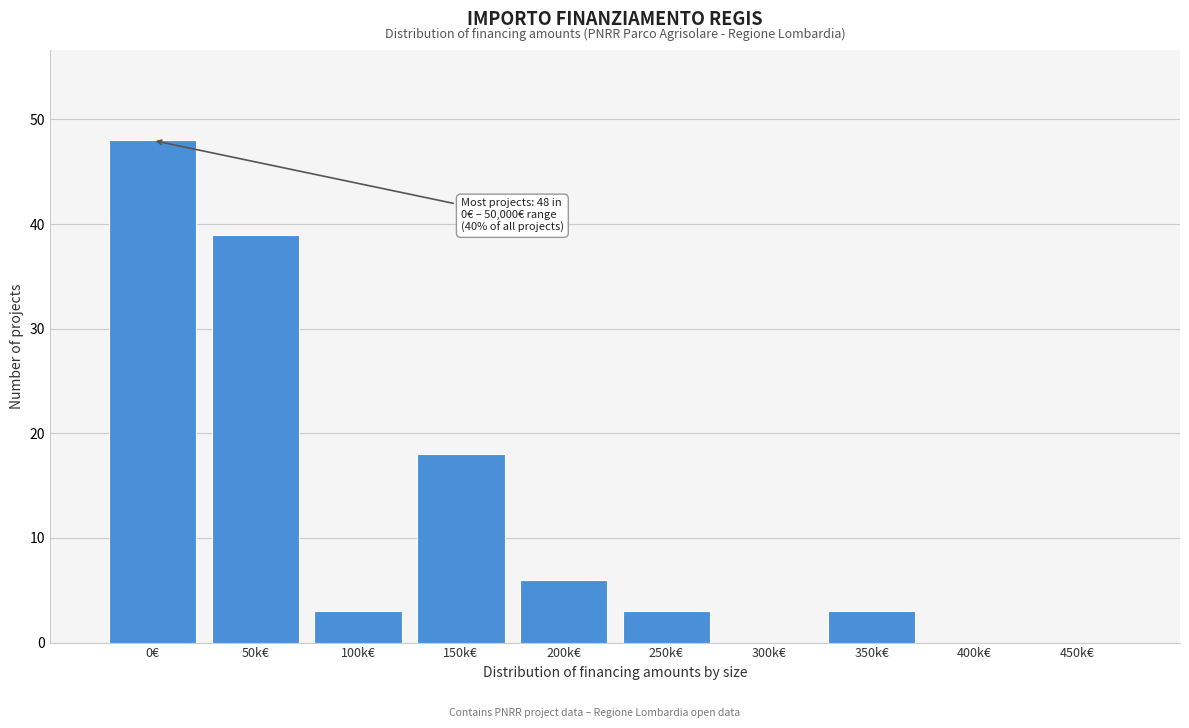

Reading left to right, transcribe all the data shown in this chart.

0€=48	50k€=39	100k€=3	150k€=18	200k€=6	250k€=3	300k€=0	350k€=3	400k€=0	450k€=0